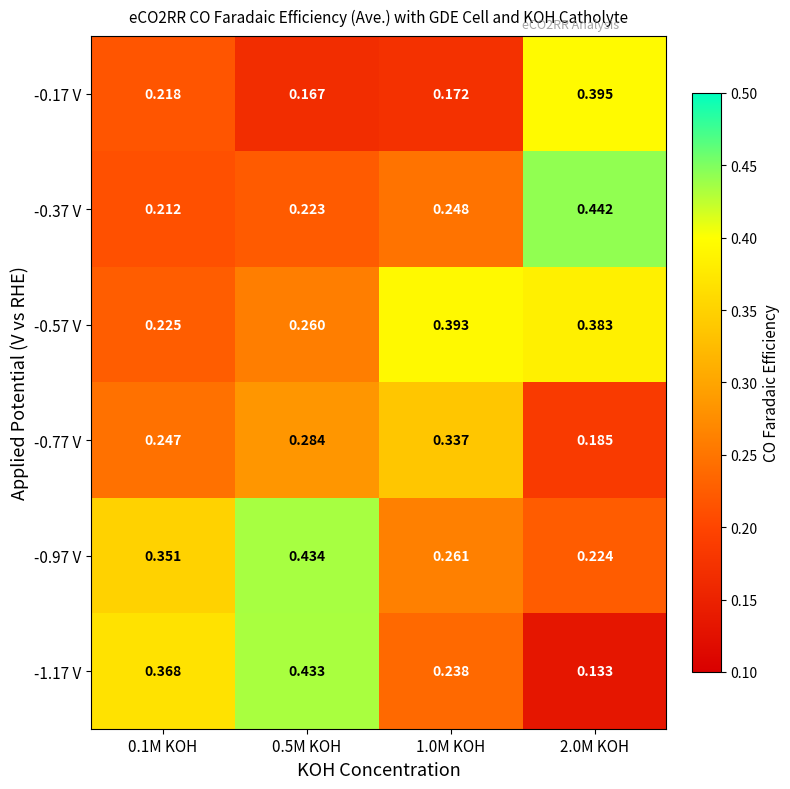

Is the value of -0.37 V at 0.5M KOH greater than the value of -0.57 V at 1.0M KOH?

No